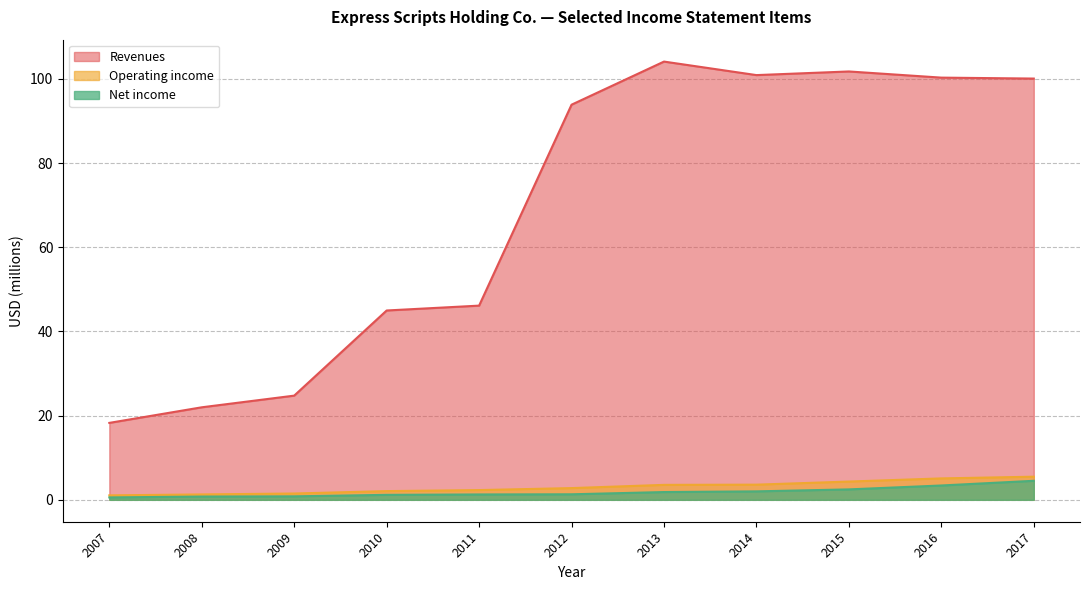

How many lines are shown in the chart?

3